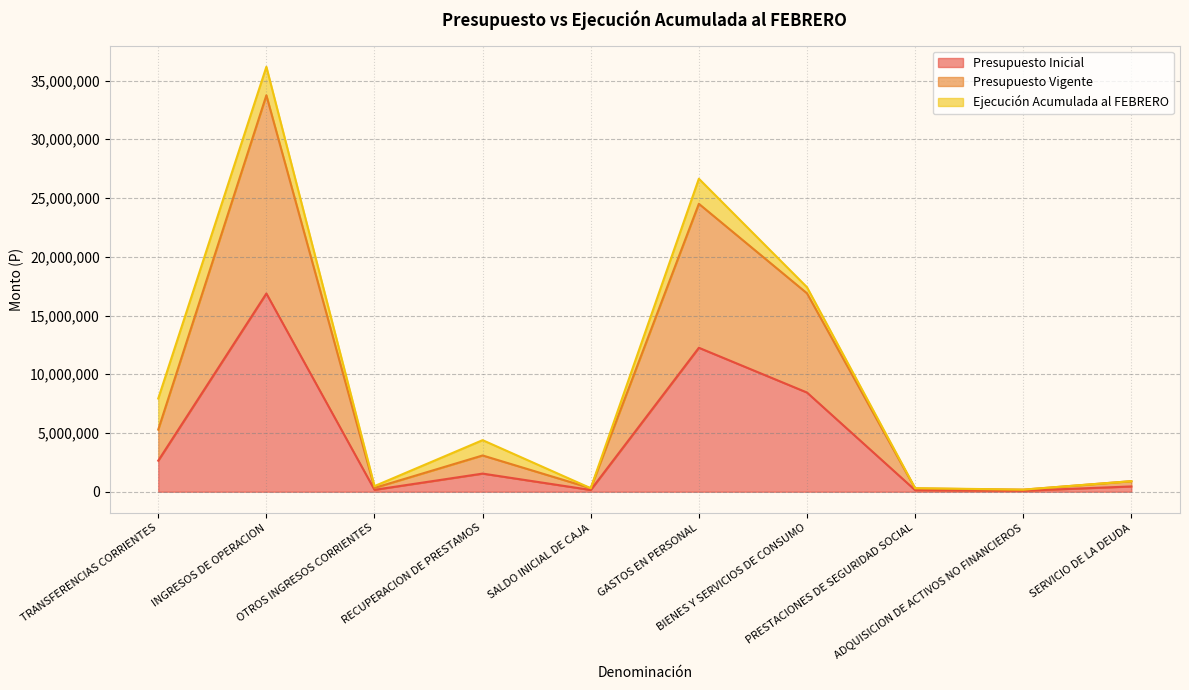

What position from the right is TRANSFERENCIAS CORRIENTES?

10